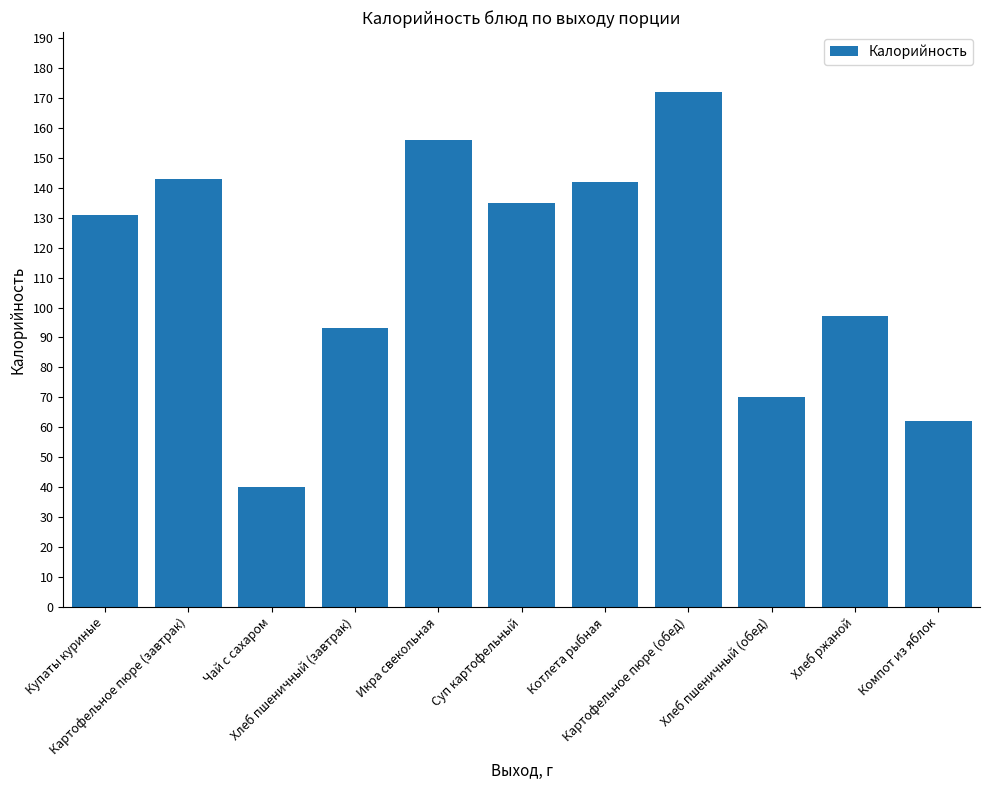

Does the chart contain any negative values?

No